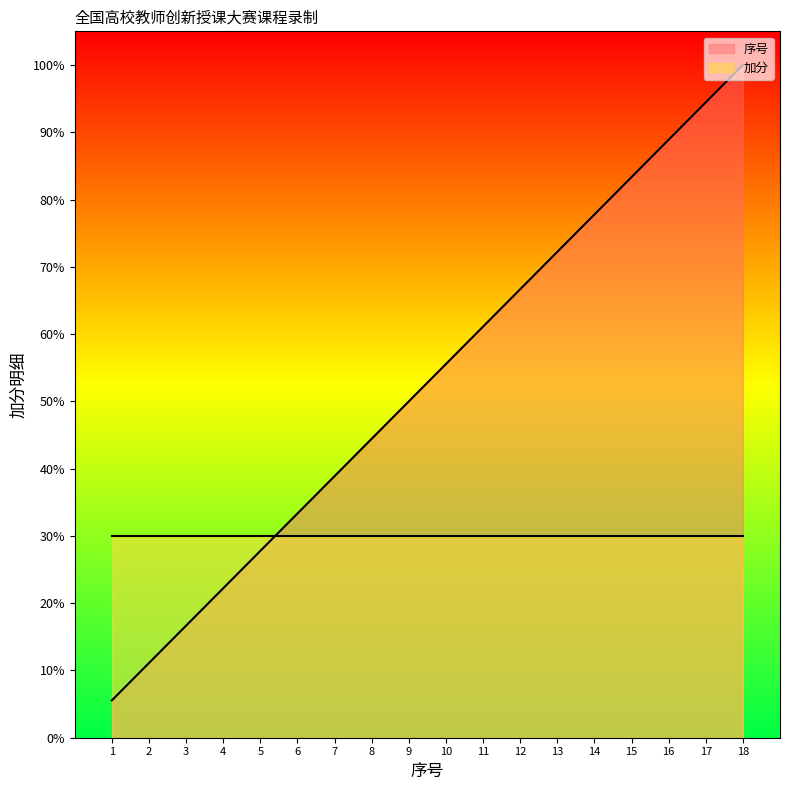

Which has a higher value, 15 or 3?

15